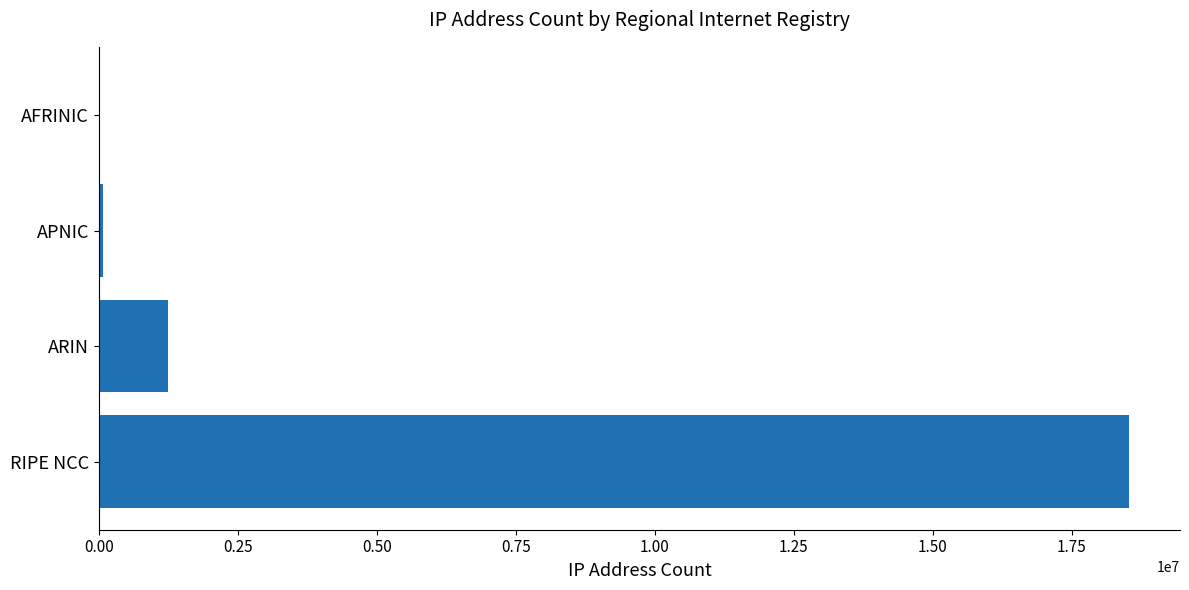

Where is the data nearest to the value 9259776?

ARIN